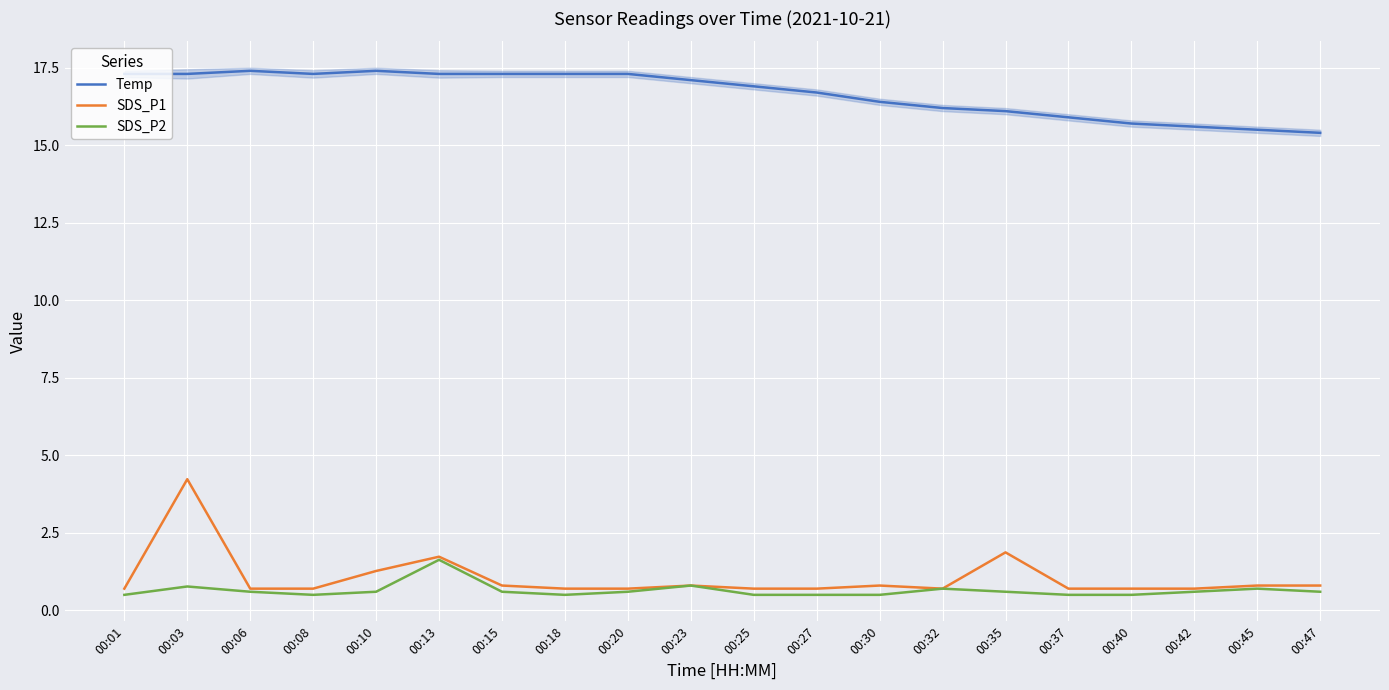

List the series in order of their peak value, highest first.

Temp, SDS_P1, SDS_P2